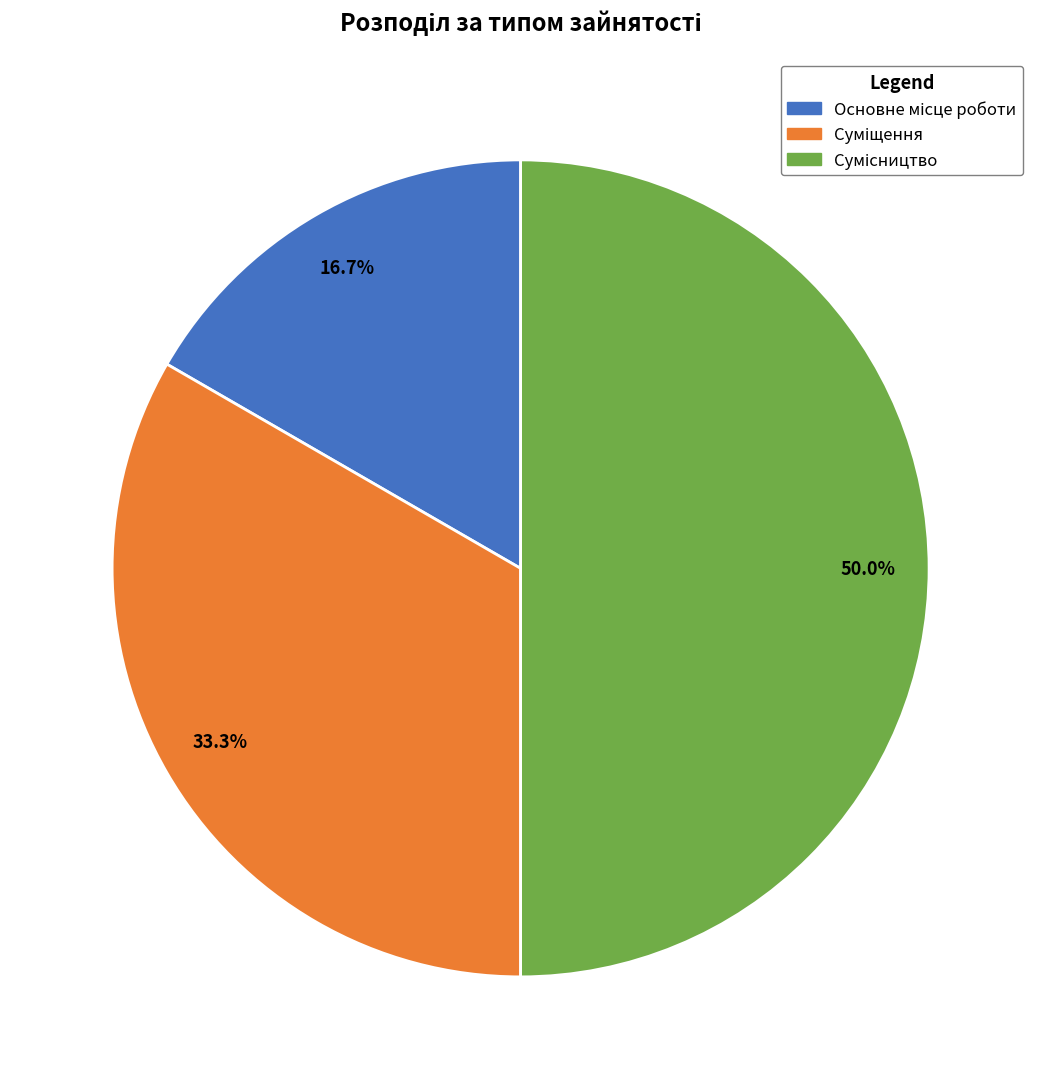

To the nearest percent, what percentage of the pie is Суміщення?

33%